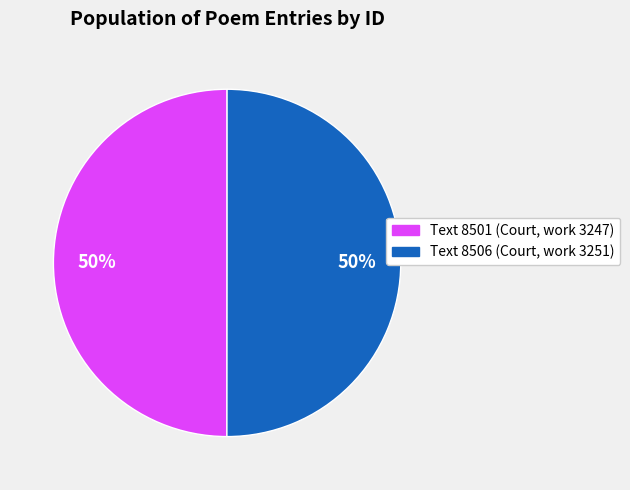

Is the sum of Text 8501 (Court, work 3247) and Text 8506 (Court, work 3251) greater than half?

Yes